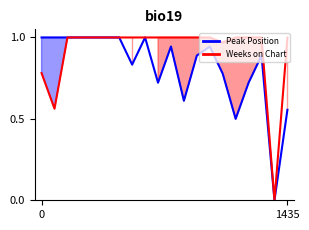

Reading left to right, list all the values displayed in this chart.

Peak Position: 1.0	1.0	1.0	1.0	1.0	1.0	1.0	0.8	1.0	0.7	0.9	0.6	0.9	0.9	0.8	0.5	0.7	0.9	0.0	0.6
Weeks on Chart: 0.8	0.6	1.0	1.0	1.0	1.0	1.0	1.0	1.0	1.0	1.0	1.0	1.0	1.0	1.0	1.0	1.0	1.0	0.0	1.0